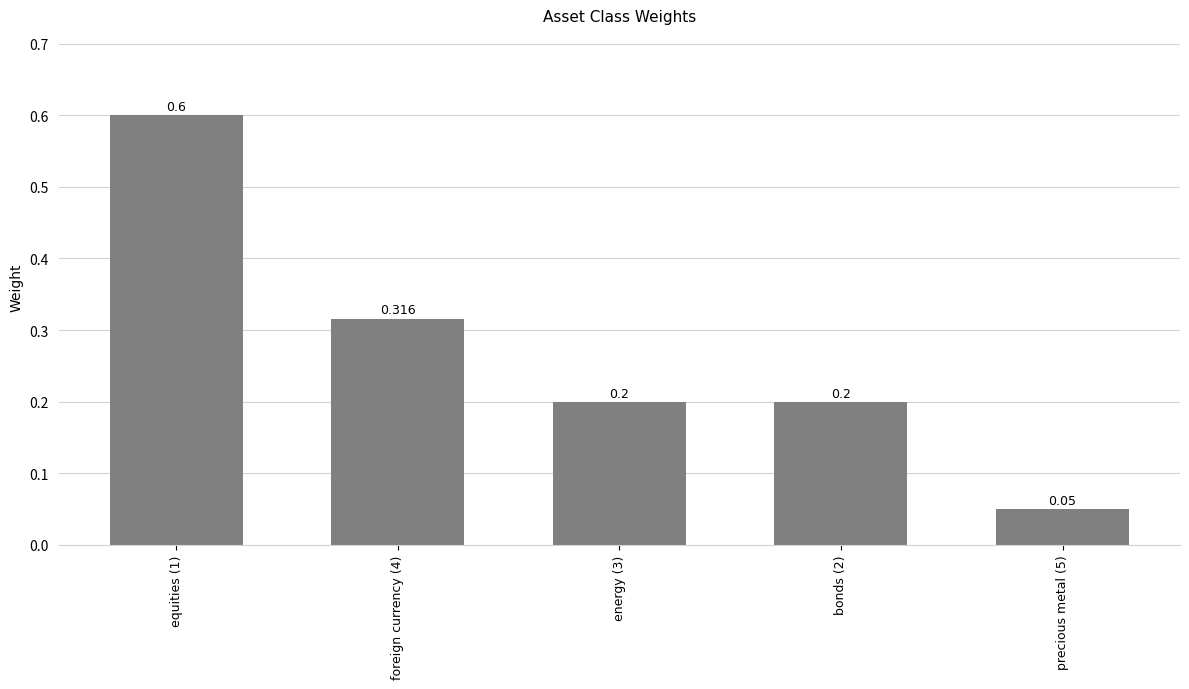

Reading left to right, list all the values displayed in this chart.

0.6	0.3	0.2	0.2	0.1